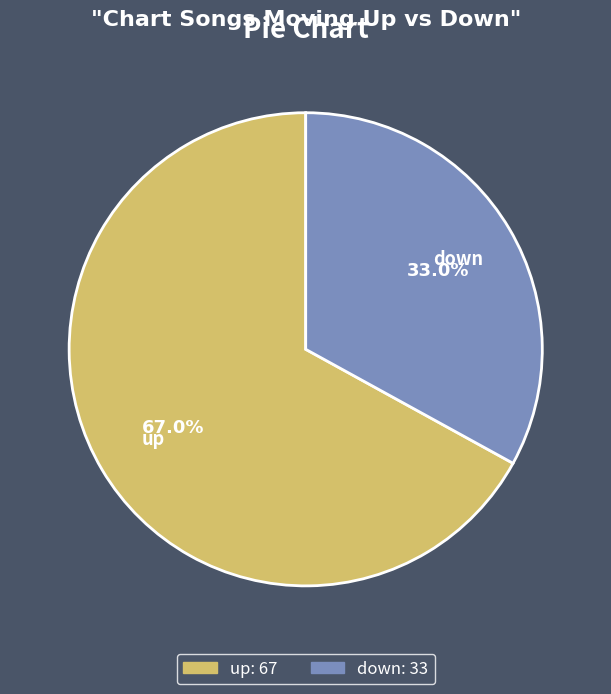

Is up the majority of the pie?

Yes